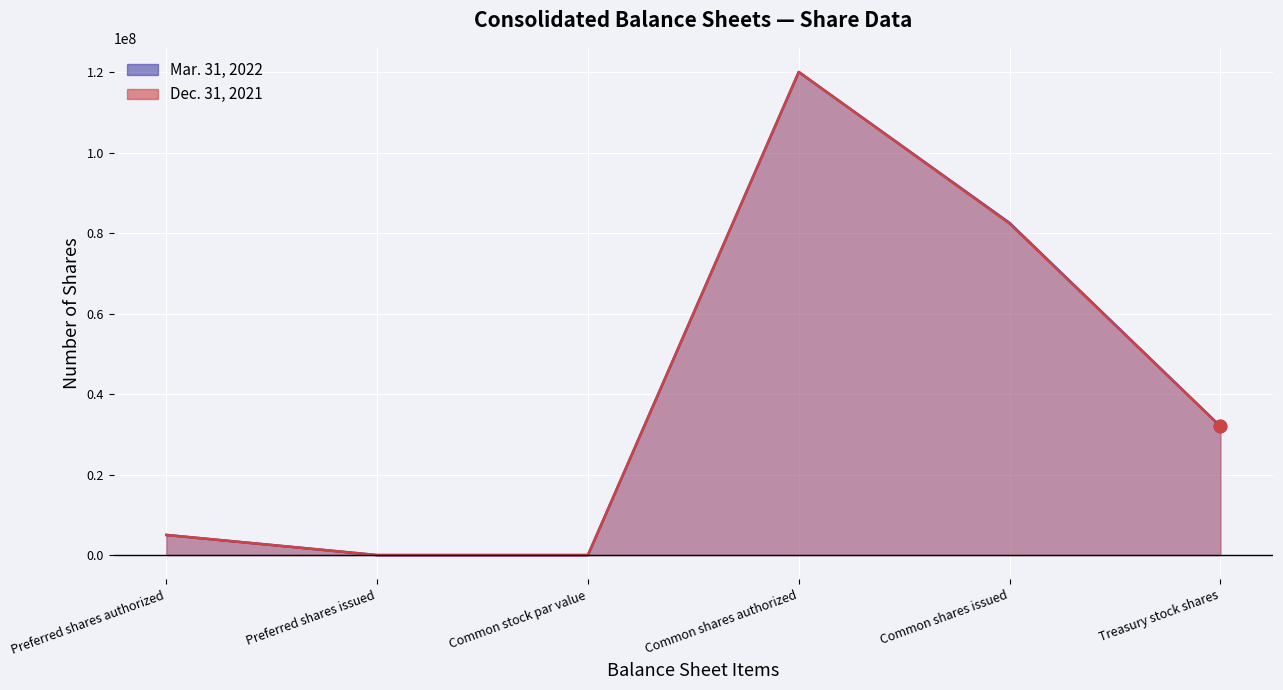

At which category is the sum across all series the highest?

Common shares authorized